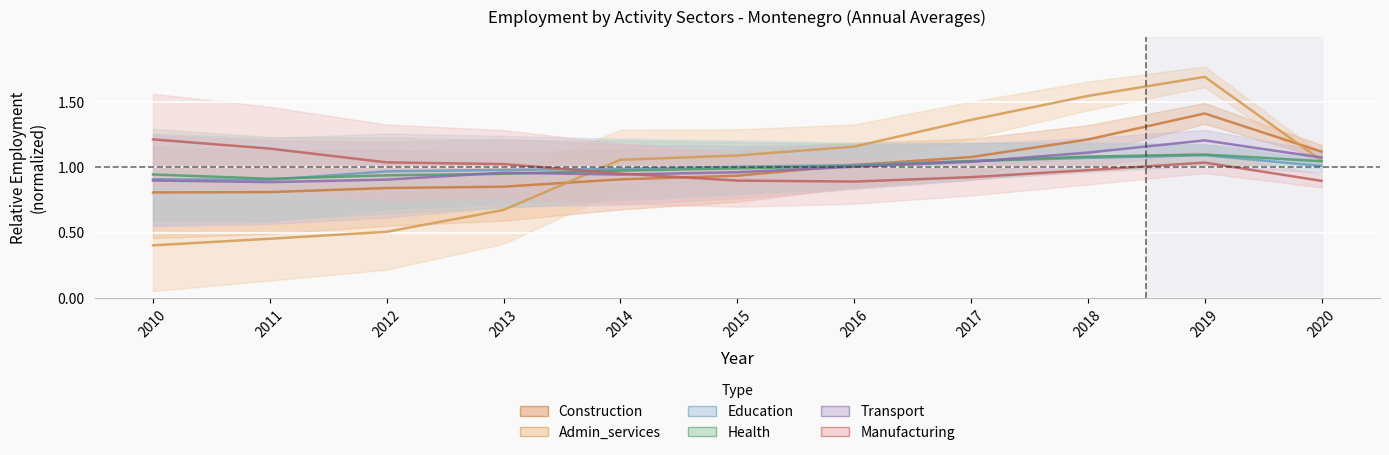

Is the value of Manufacturing at 2011 greater than the value of Education at 2017?

Yes